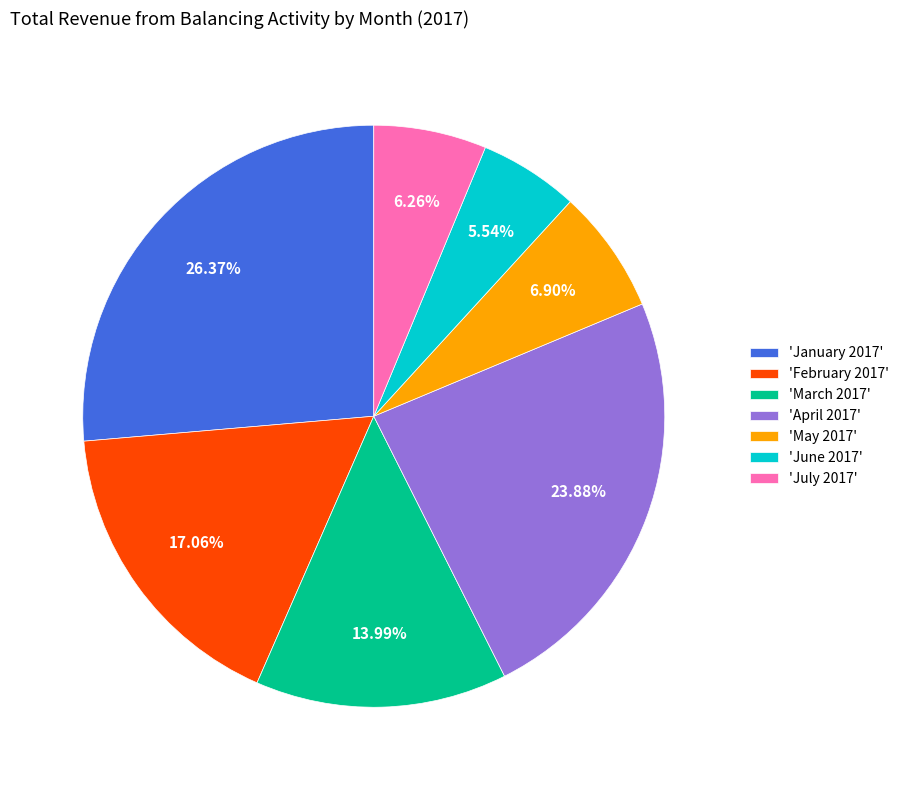

Approximately how many times larger is the value at 'July 2017' compared to 'March 2017'?

0.4